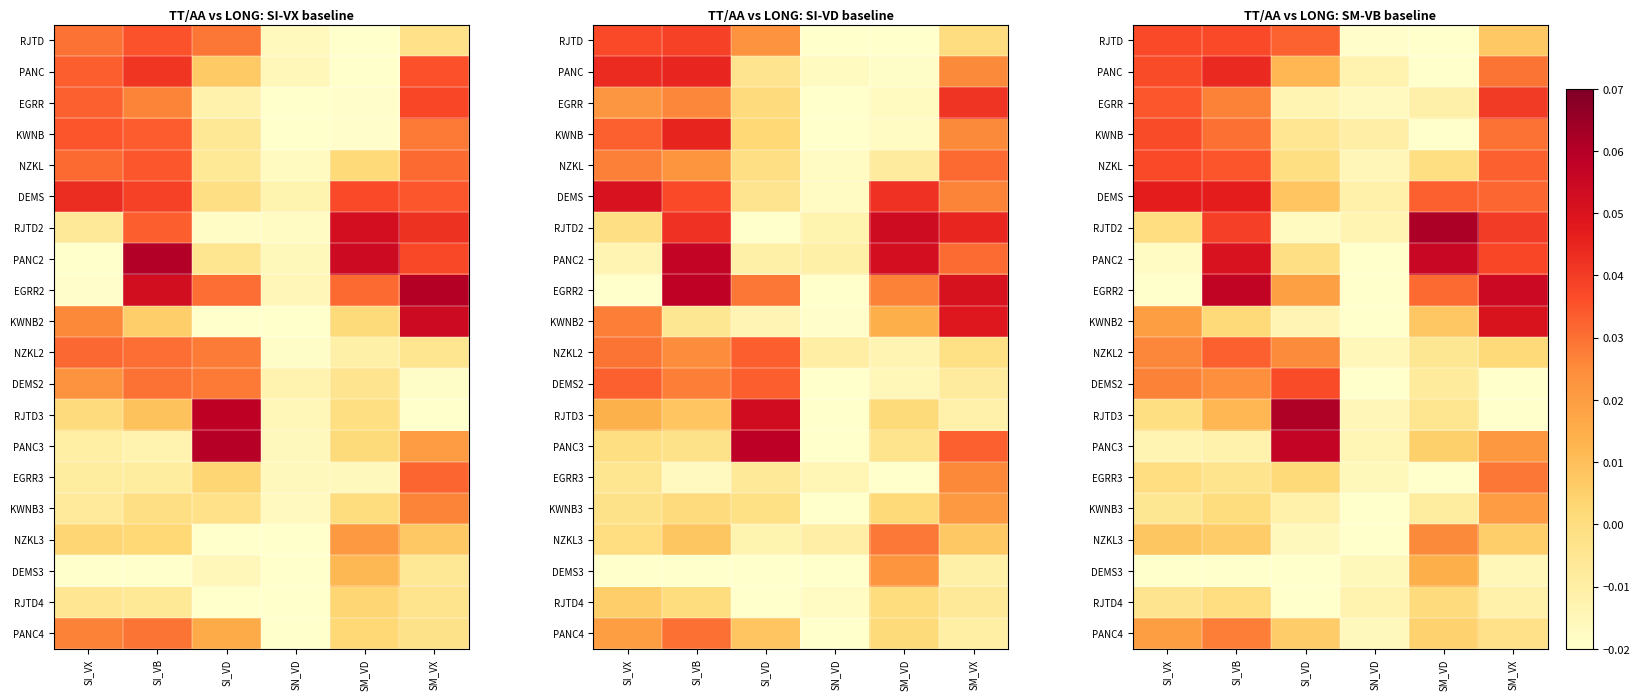

What is the total value across all series at SN_VD?

-0.3